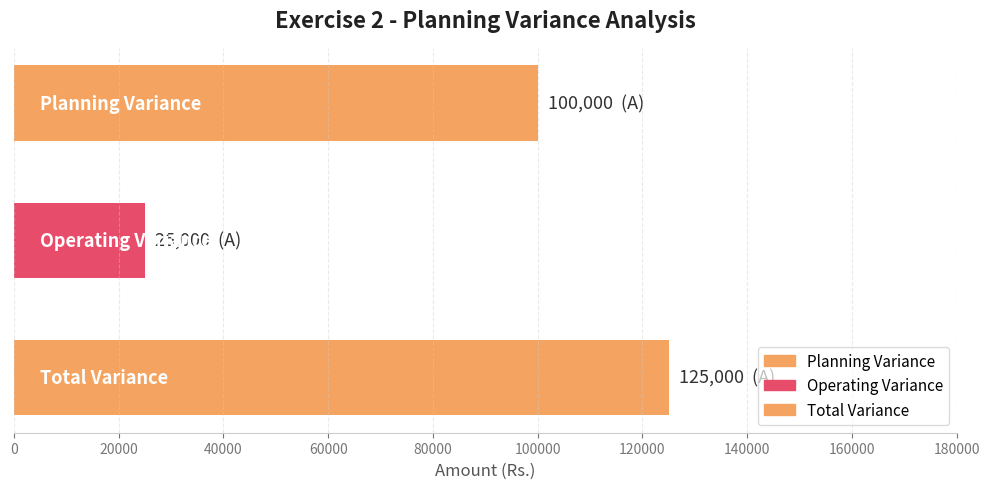

What is the difference between the maximum and minimum values?

100000